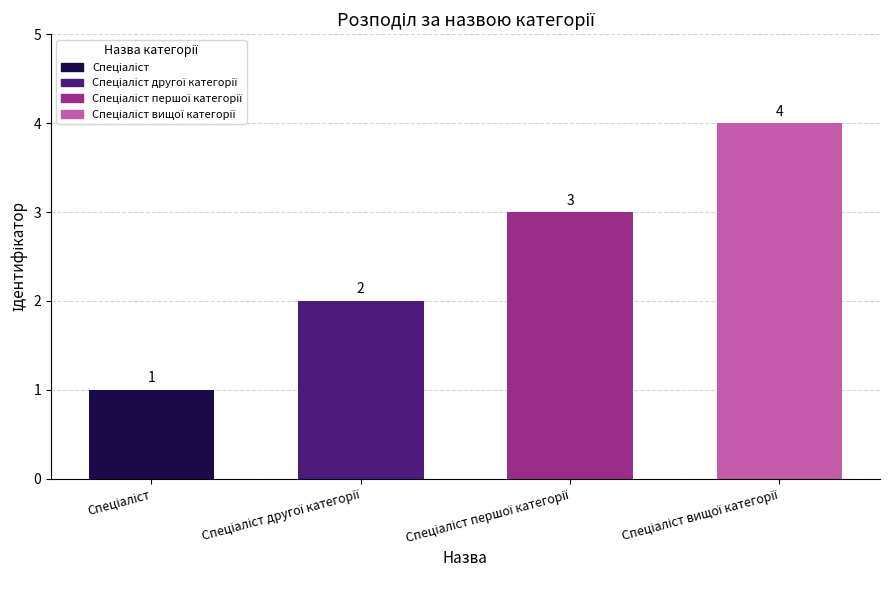

What is the sum of all values?

10